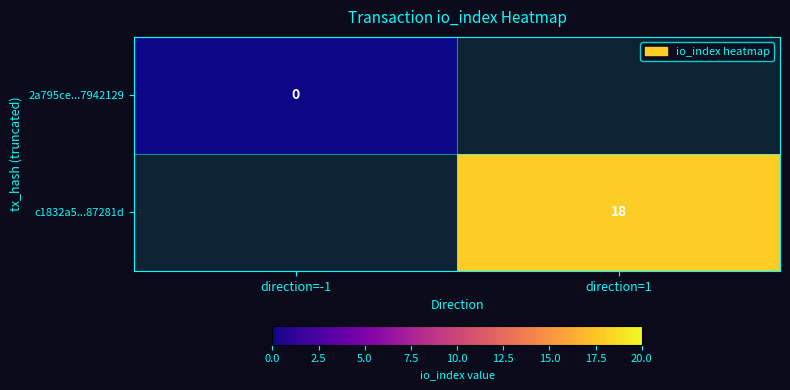

The c1832a5...87281d series shows 27 at direction=1. True or false?

False